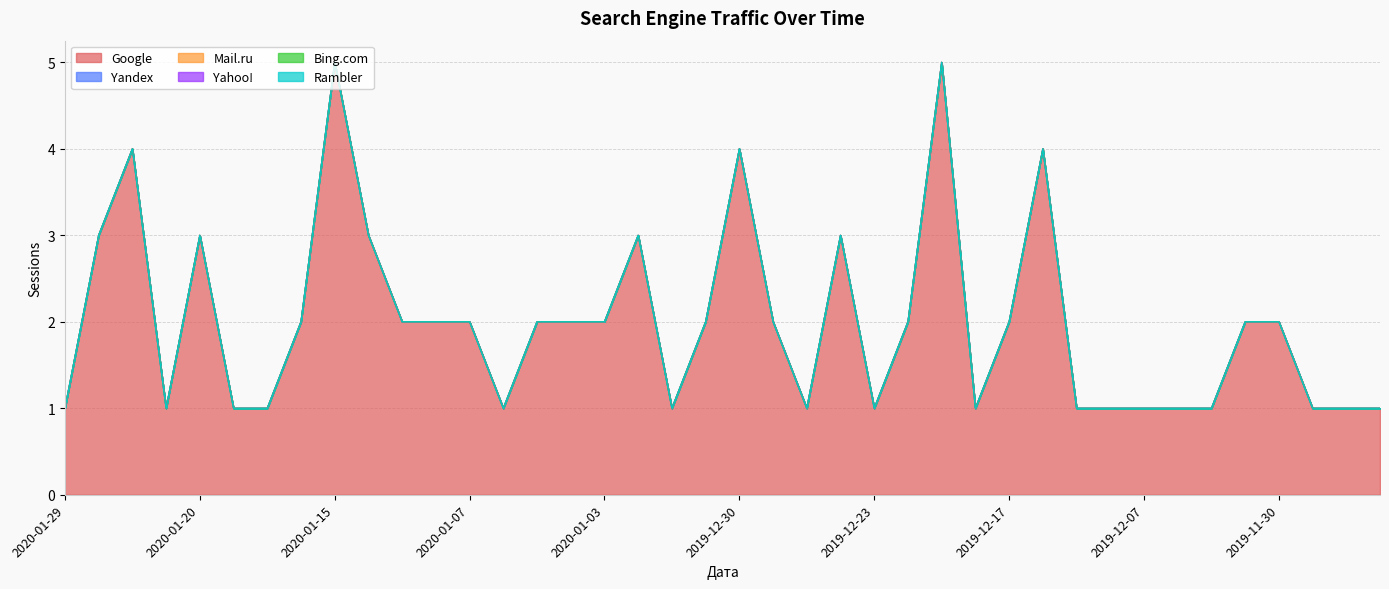

What is the label of the 40th point from the left?

2019-11-15